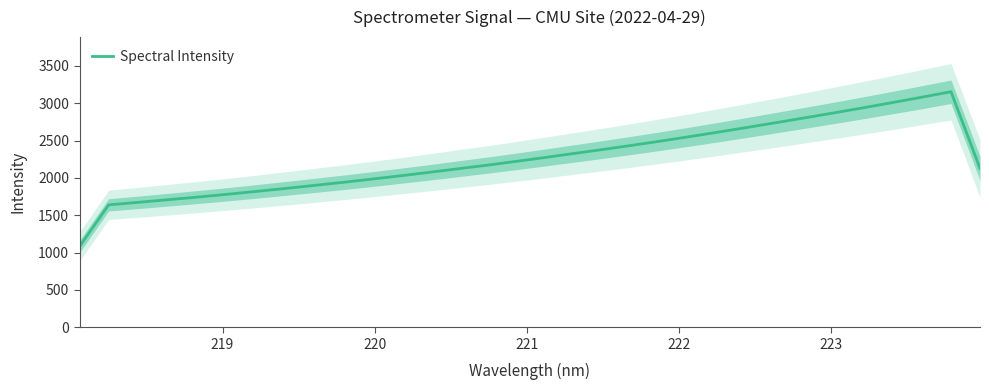

Count the number of categories in the chart.

32